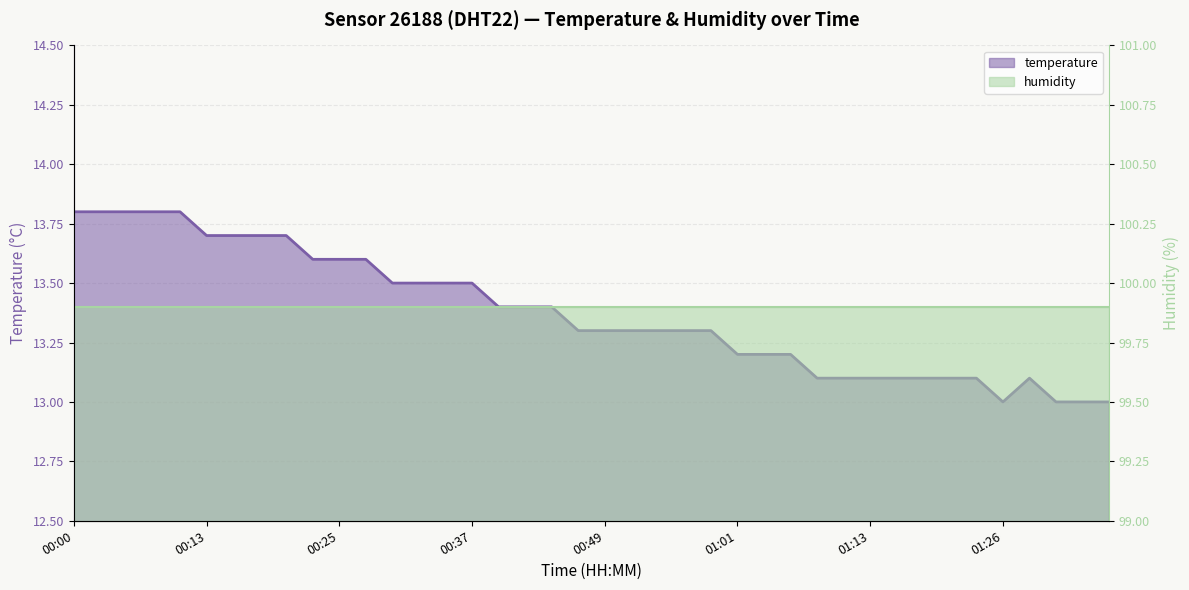

What is the average value?

13.4